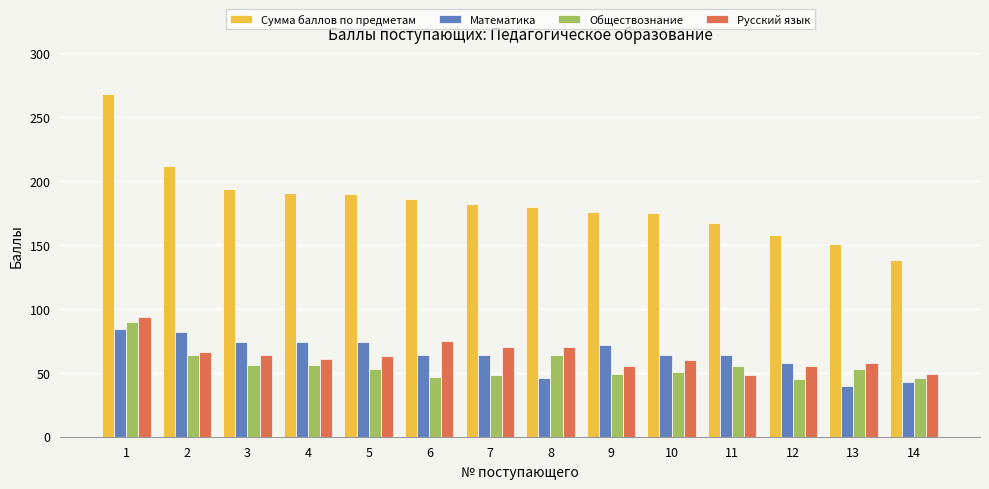

Does the chart contain stacked bars?

No